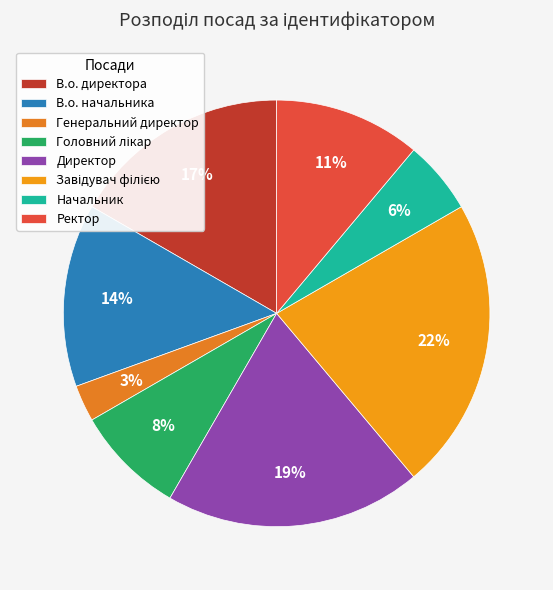

To the nearest percent, what is the combined percentage of В.о. директора and Головний лікар?

25%